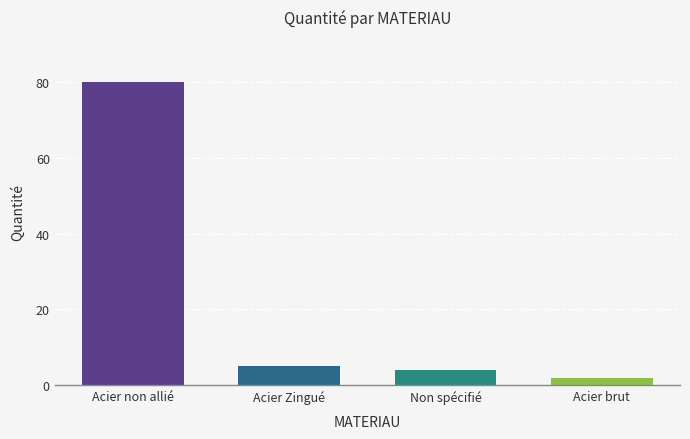

The value at Acier Zingué is 9. True or false?

False